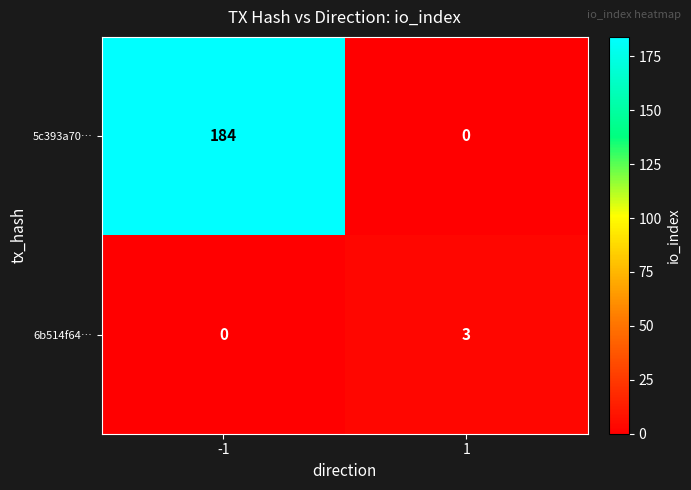

What is the maximum value for 5c393a70…?

184